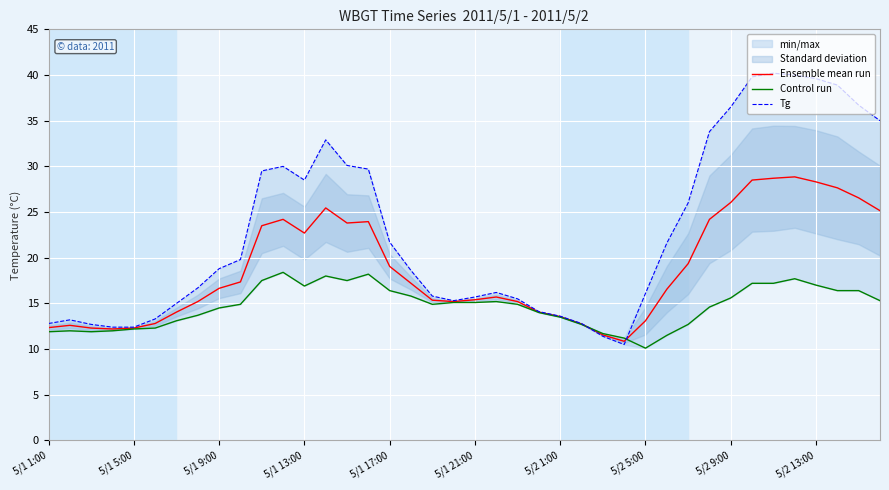

True or false: Control run has a value of 26.8 at 19.

False